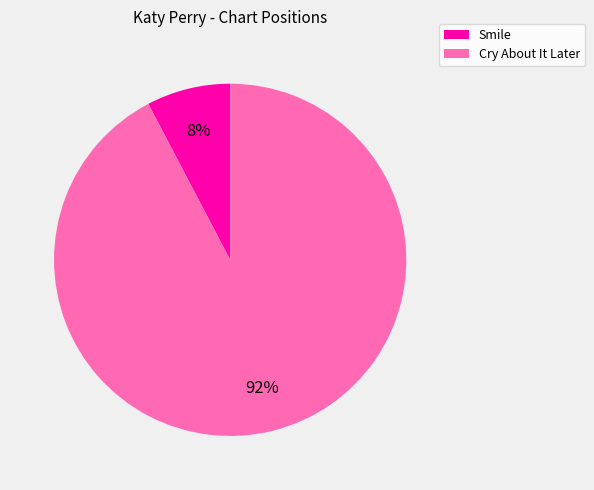

To the nearest percent, what percentage of the pie is Smile?

8%